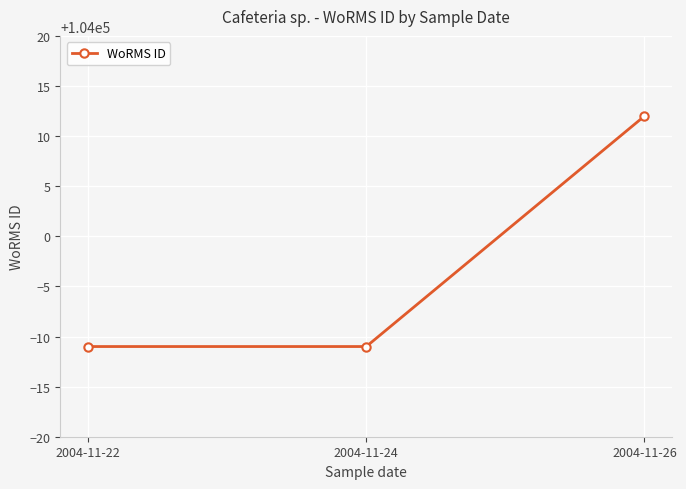

What is the difference between the values at 2004-11-22 and 2004-11-26?

23